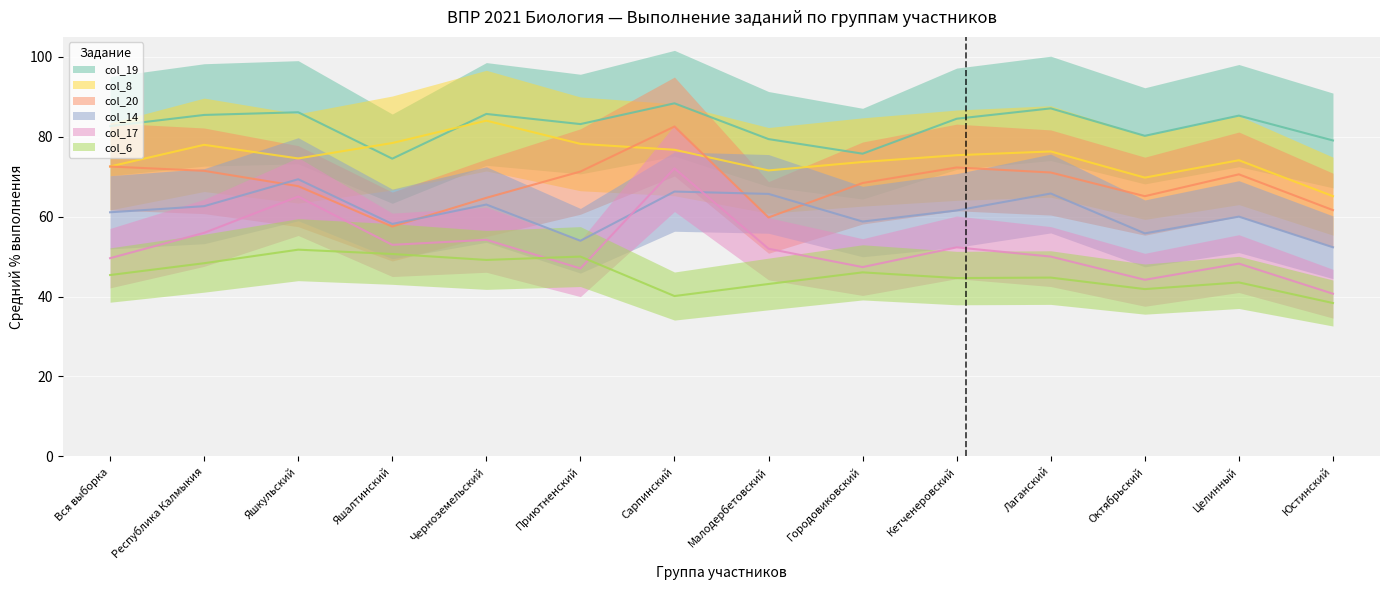

At which label does col_8 reach its minimum?

Юстинский